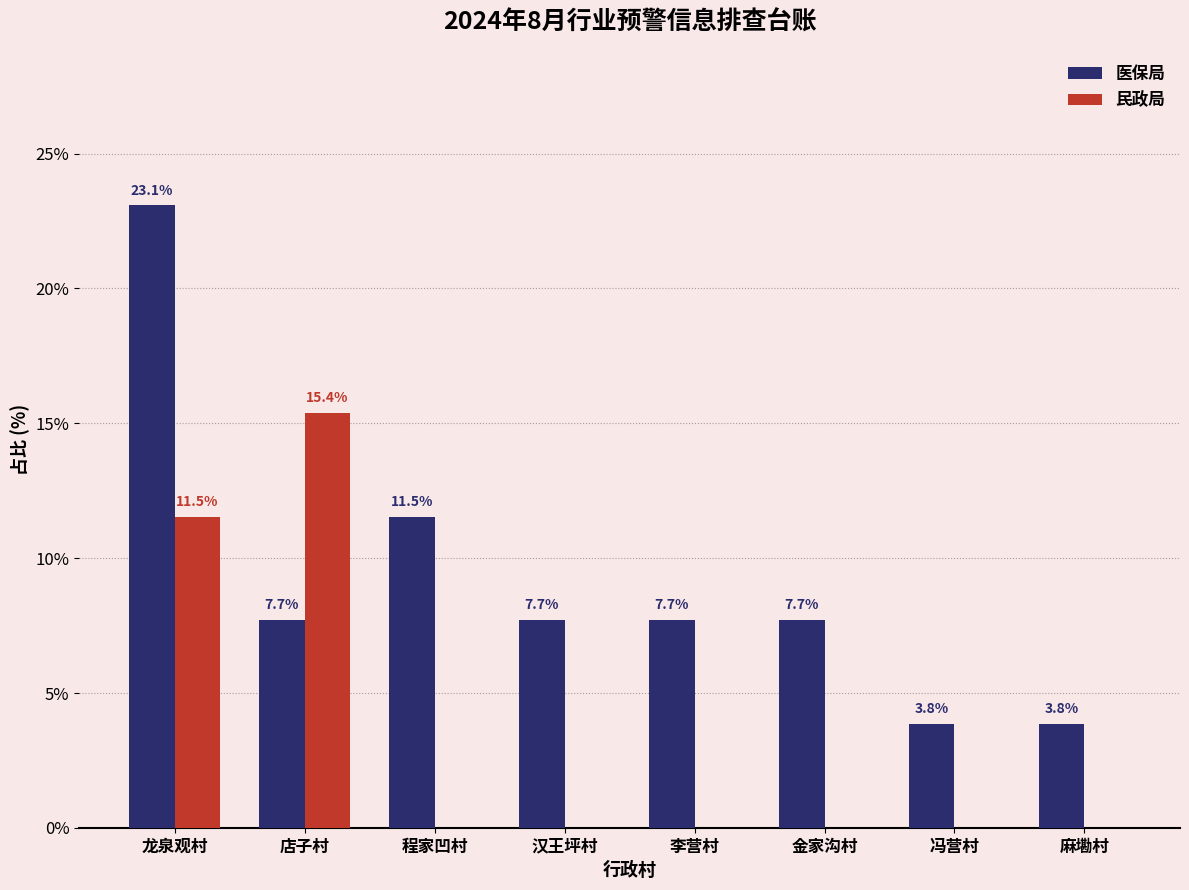

At which label does 医保局 reach its peak?

龙泉观村